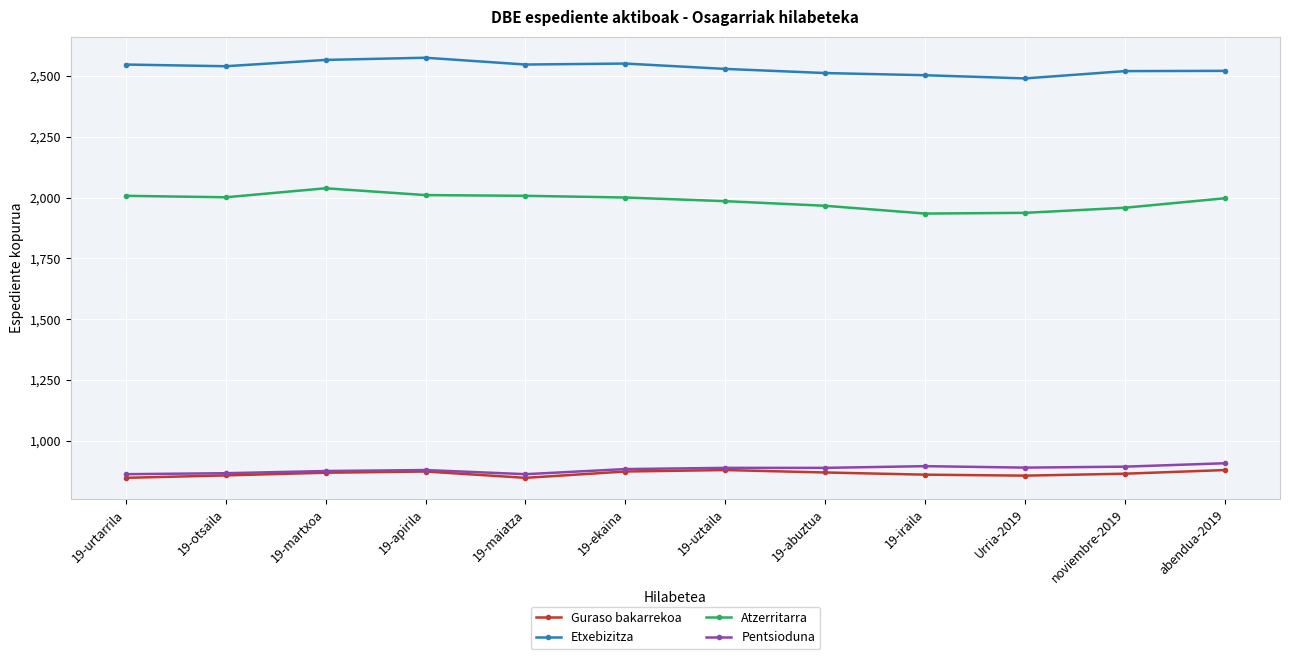

Rank the series by their maximum value, from highest to lowest.

Etxebizitza, Atzerritarra, Pentsioduna, Guraso bakarrekoa